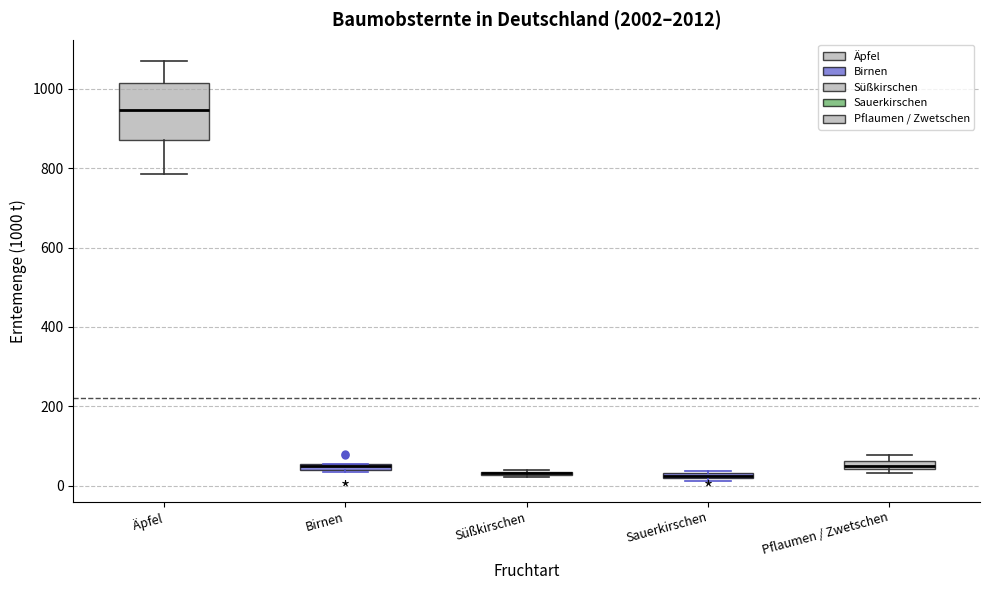

Where is the upper edge of the box for Pflaumen / Zwetschen on the y-axis? The values are not printed on the chart, so give them approximately, as read against the axis.

60